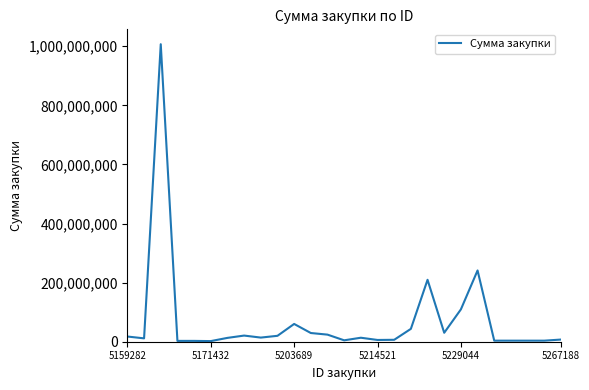

What is the difference between the maximum and minimum values?

1004605614.8